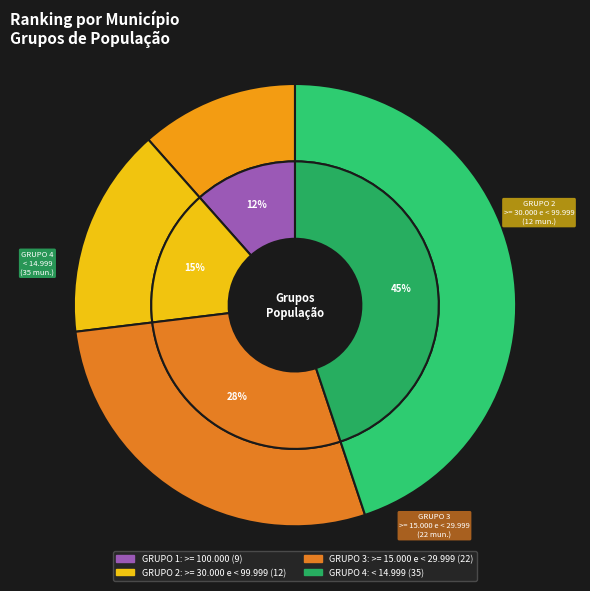

Count the number of slices in the pie.

4